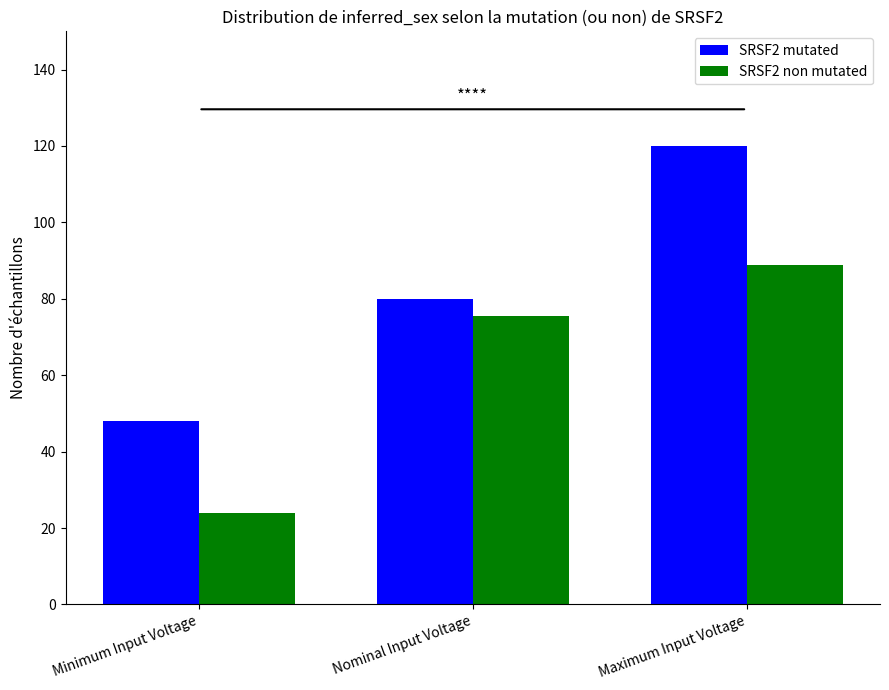

What is the total value across all series at Nominal Input Voltage?

155.6